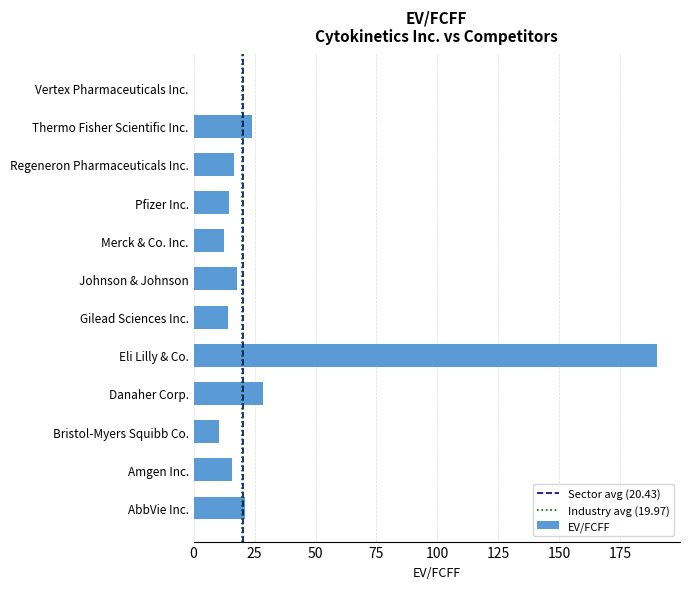

How many series are shown in this chart?

1